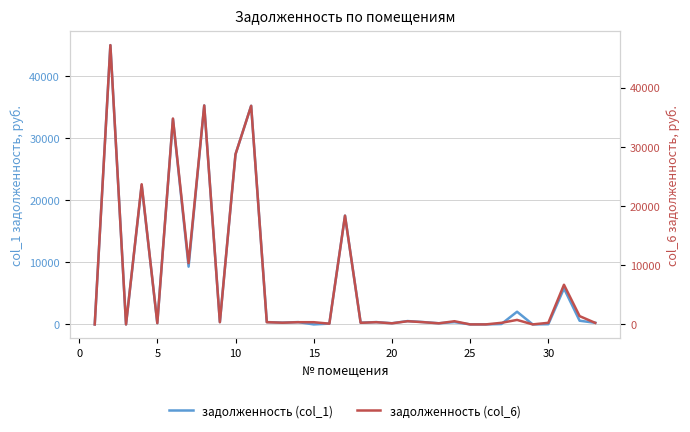

True or false: задолженность (col_1) has more than 0 points higher than both neighbors.

True